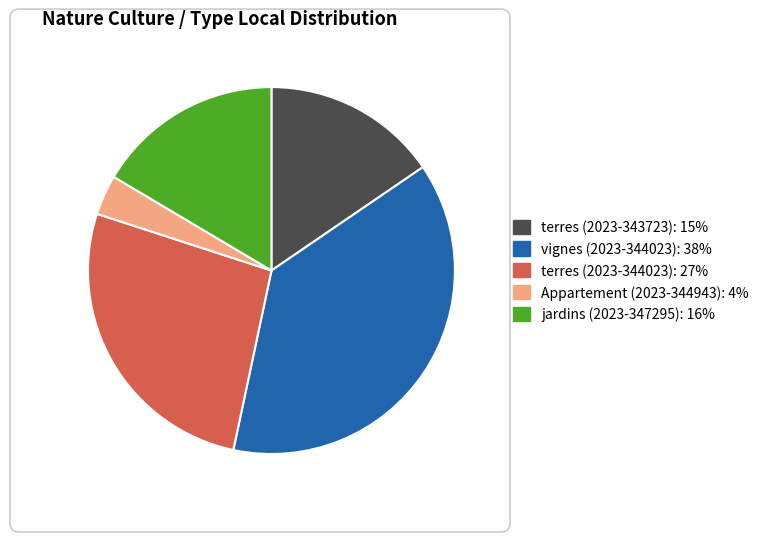

Is it true that Appartement (2023-344943): 4% is 4% of the pie?

True